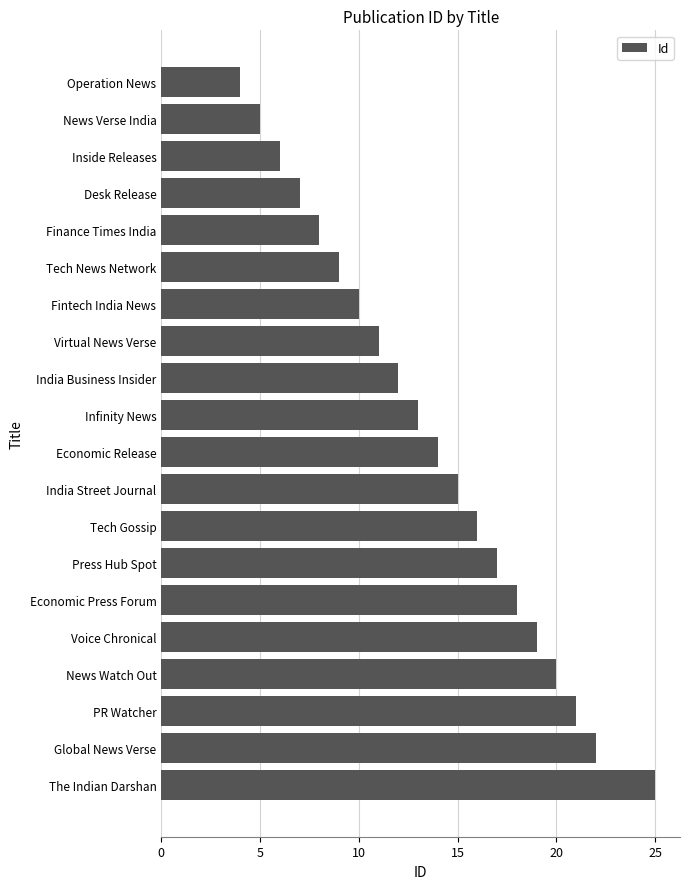

Reading bottom to top, what are all the values shown in this chart?

25	22	21	20	19	18	17	16	15	14	13	12	11	10	9	8	7	6	5	4